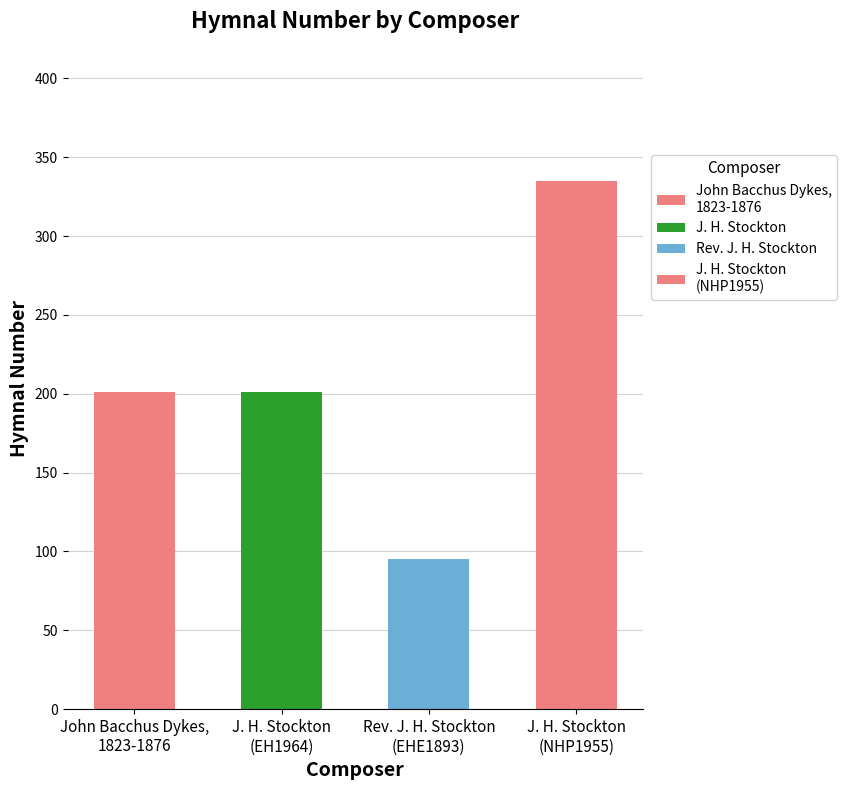

The chart shows a value of 524 at J. H. Stockton. True or false?

False